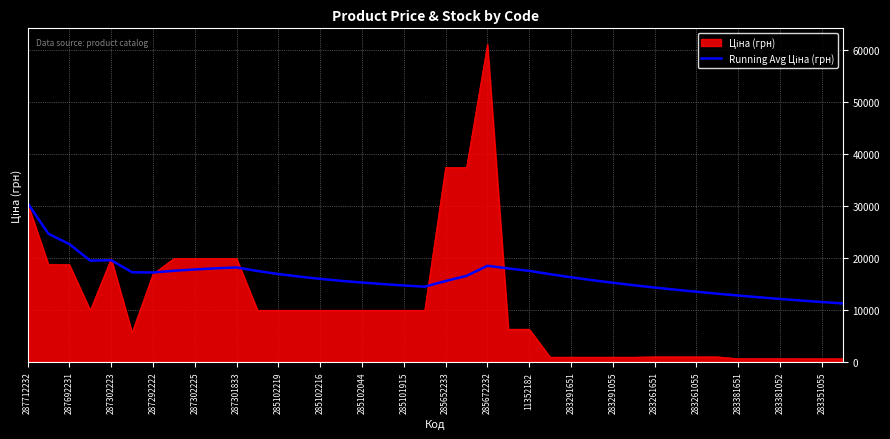

Count the number of categories in the chart.

40